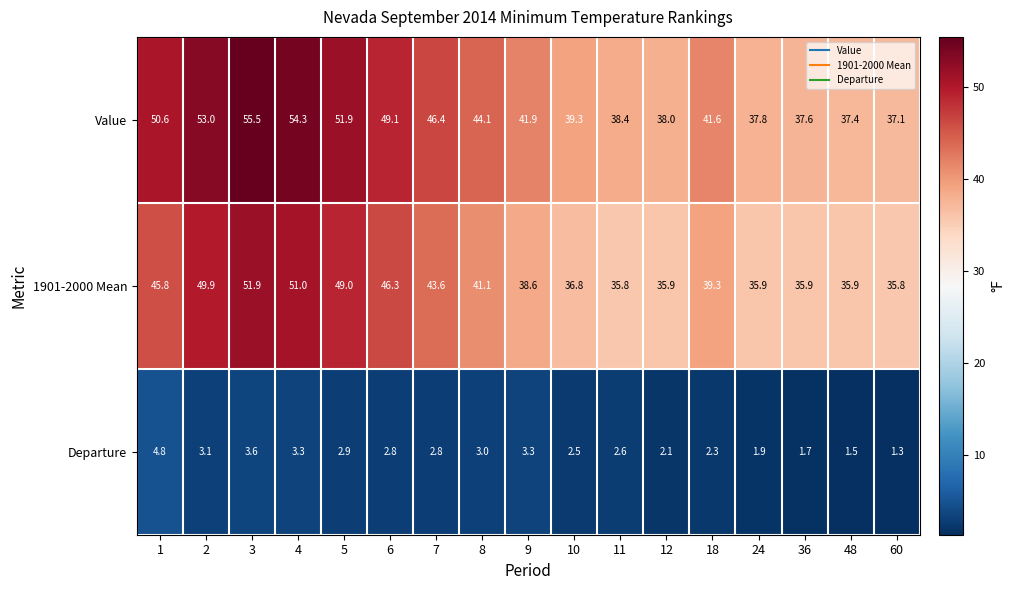

Which series has the widest spread of values?

Value